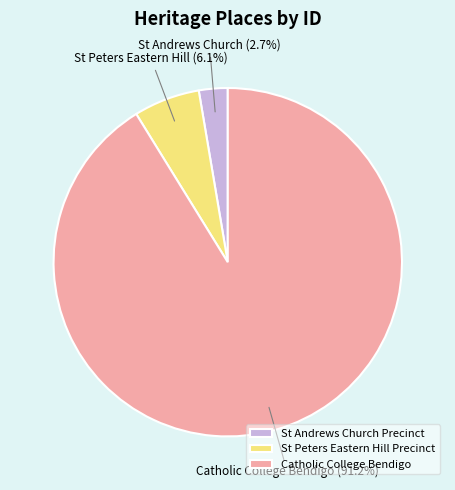

Is there any slice that represents more than half of the pie?

Yes